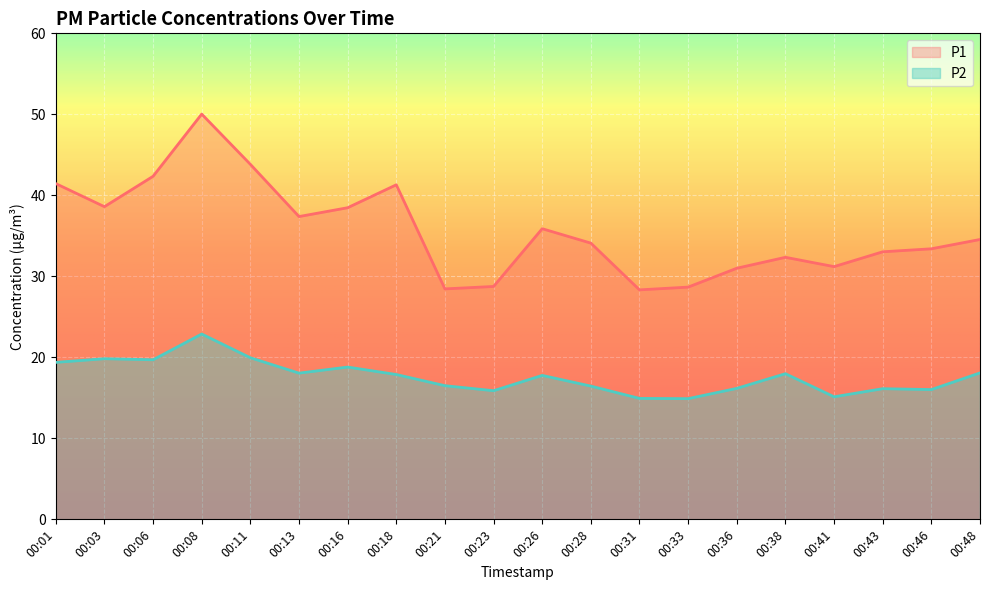

What is the lowest value of the P2 series?

14.9